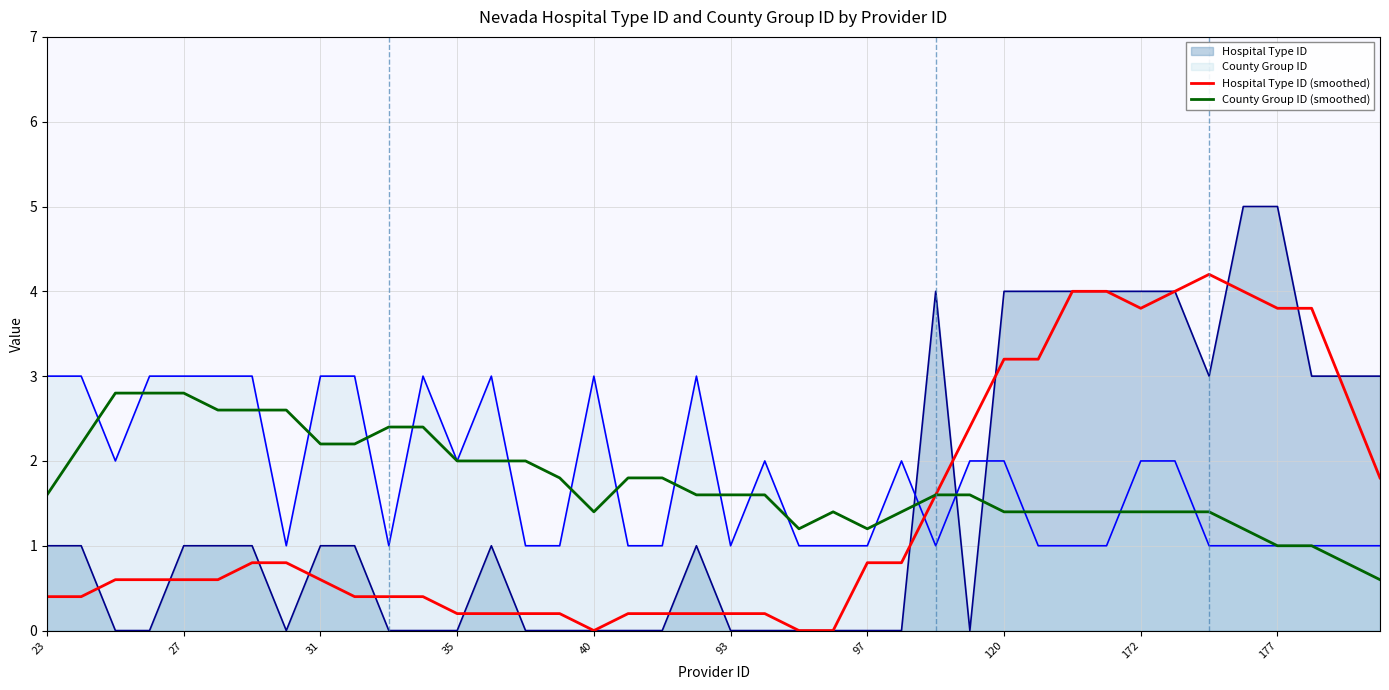

True or false: County Group ID and Hospital Type ID intersect in this chart.

True